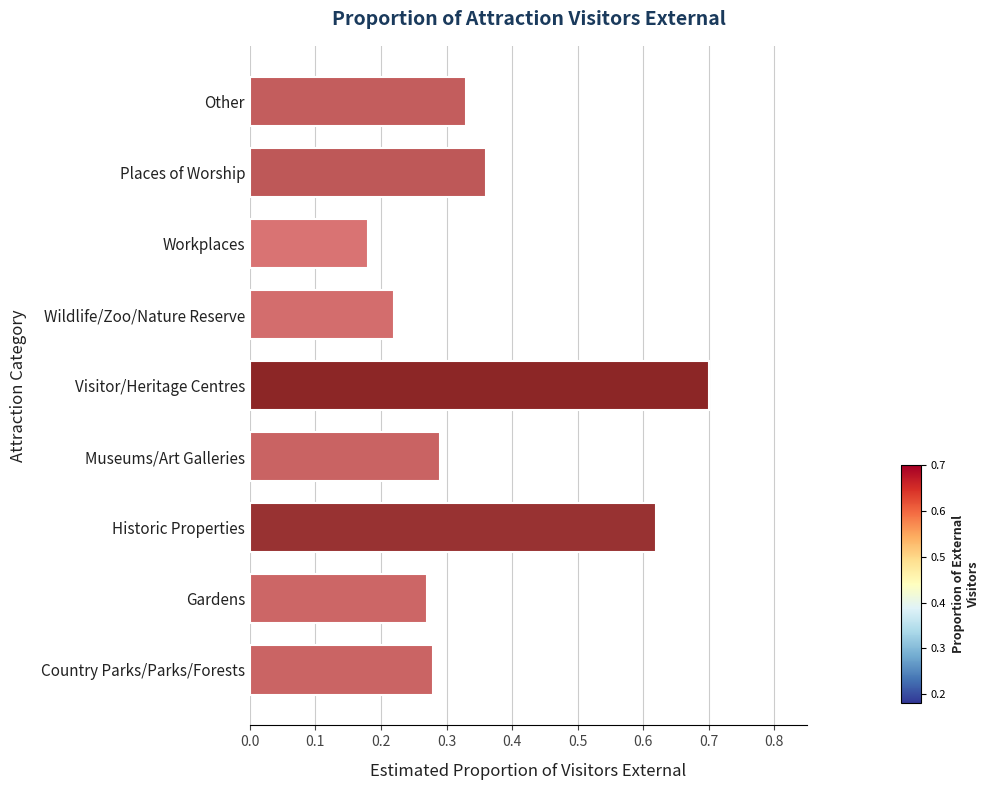

What is the difference between the maximum and minimum values?

0.5